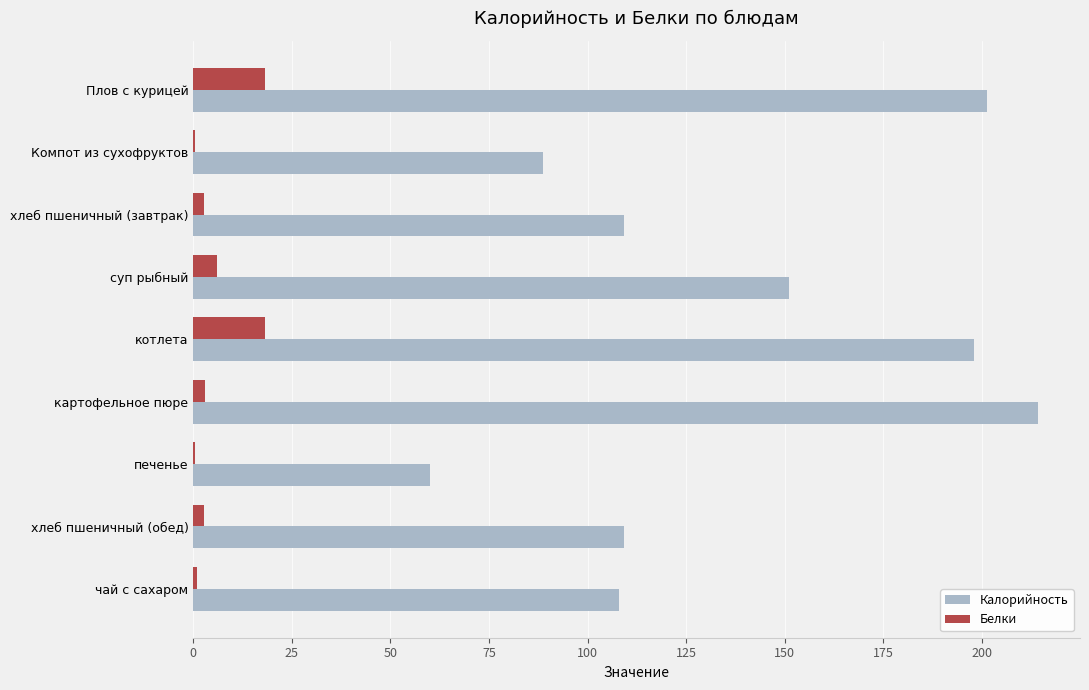

Which category has the highest value in the Калорийность series?

картофельное пюре